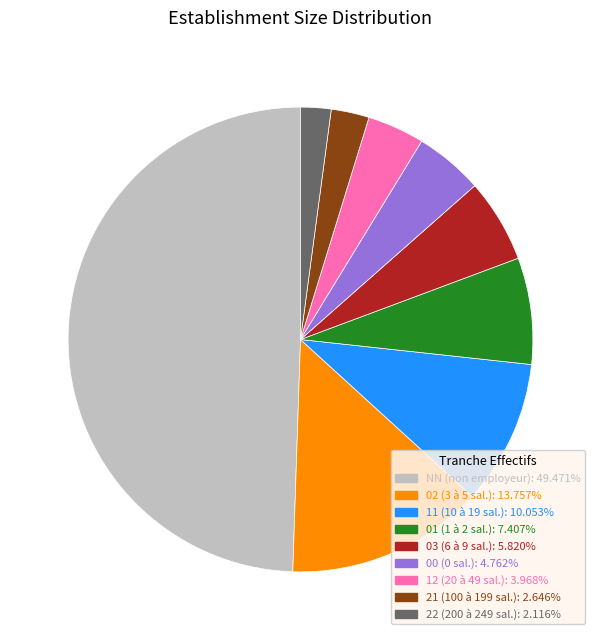

What is the ratio of the value at 11 (10 à 19 sal.): 10.053% to the value at 12 (20 à 49 sal.): 3.968%?

2.5